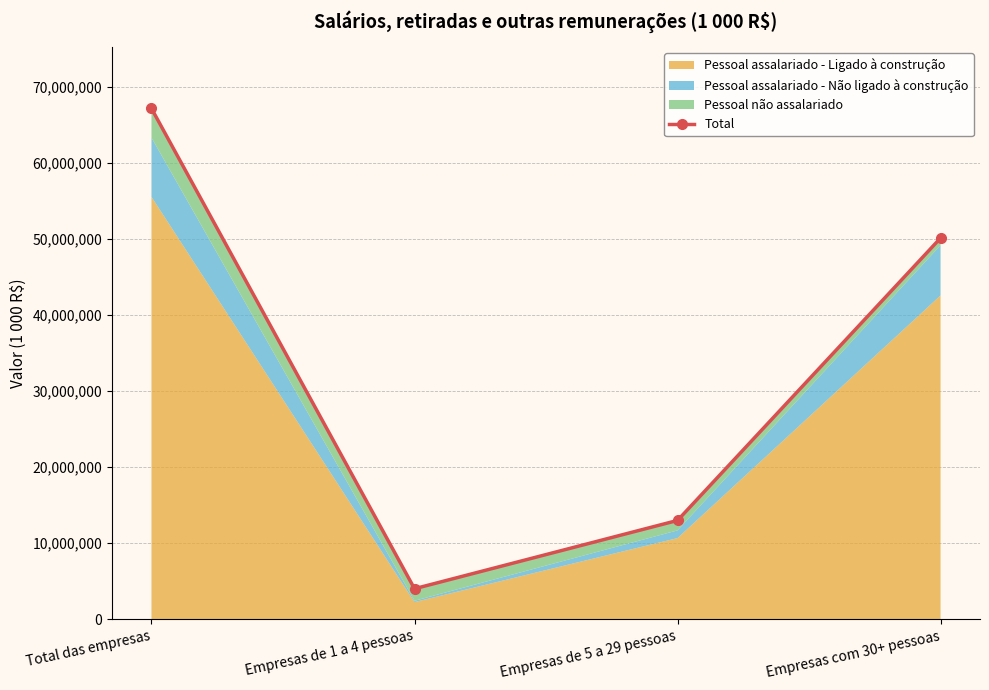

How many values are below 50122407?

2